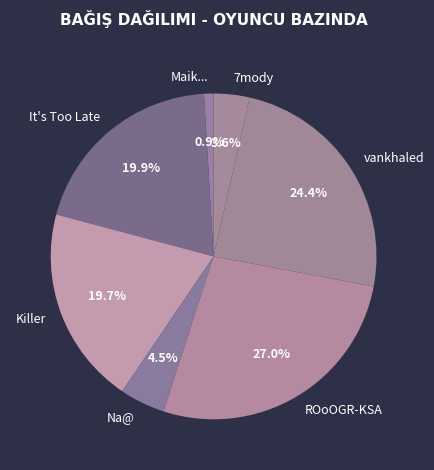

To the nearest percent, what is the difference between the largest and smallest slice percentages?

26%